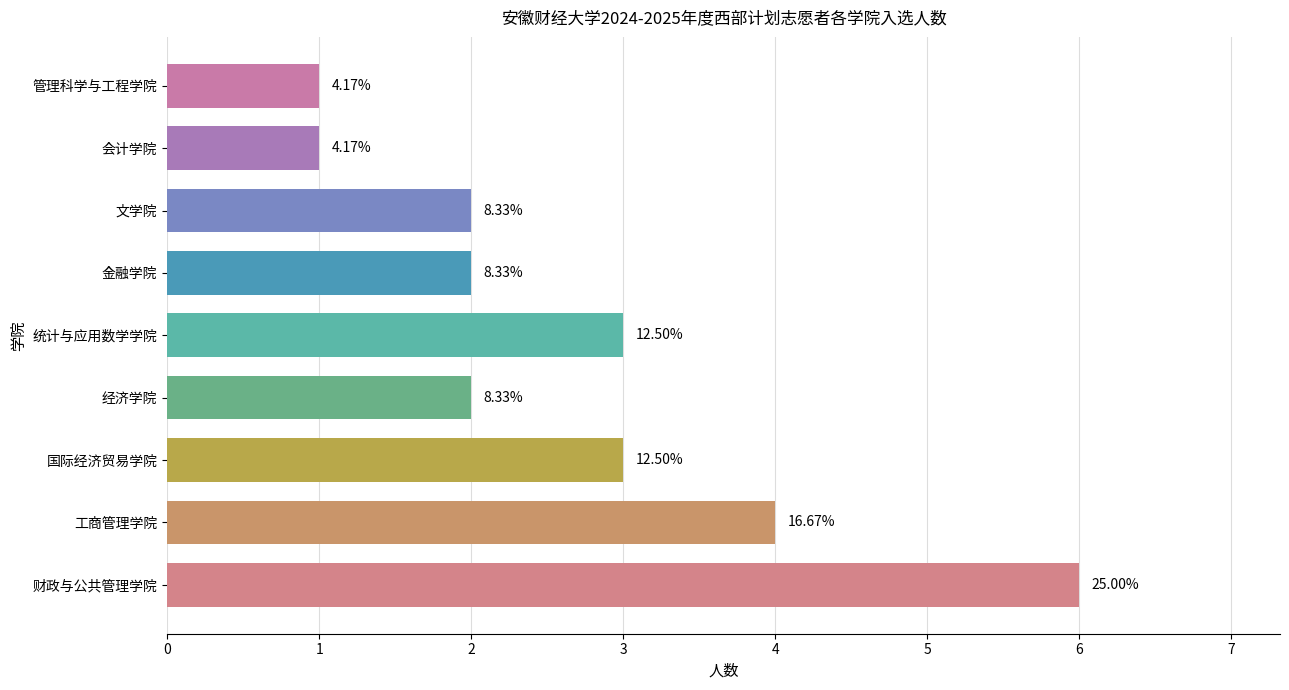

Count the values in the range 2 to 3.

5